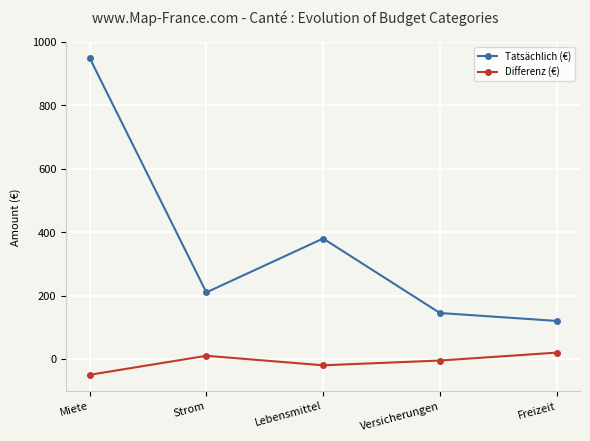

What is the difference between the maximum and minimum values in the Tatsächlich (€) series?

830